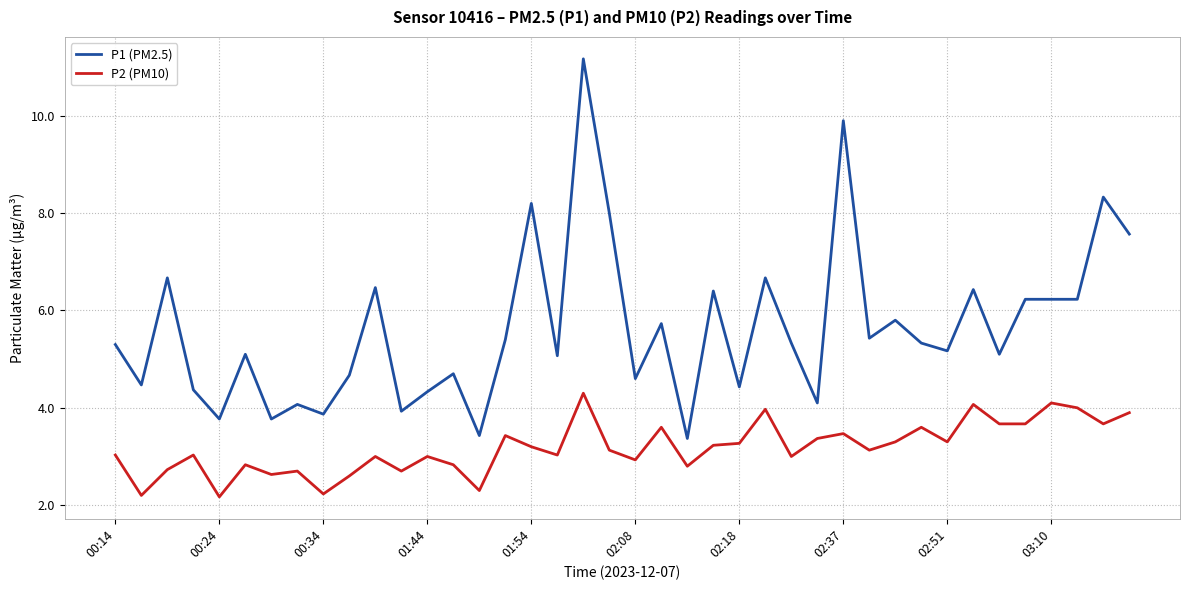

List the series in order of their overall mean, lowest first.

P2 (PM10), P1 (PM2.5)